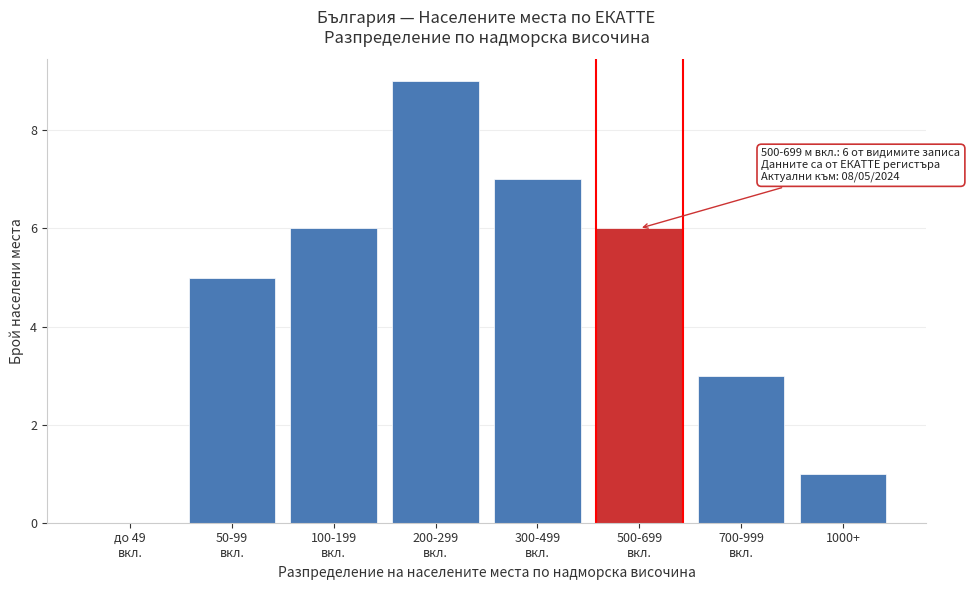

What is the sum of all values?

37